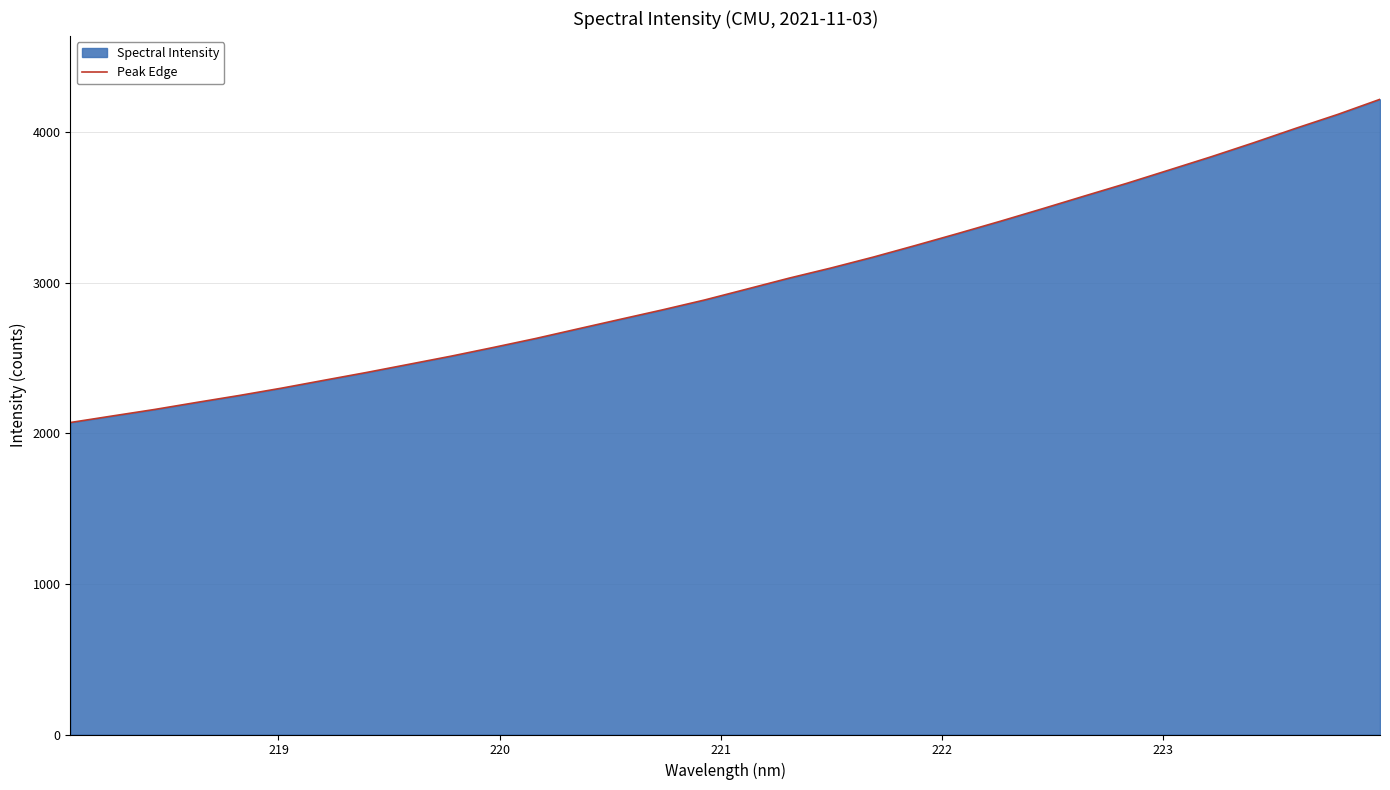

What is the smallest value displayed?

2071.6